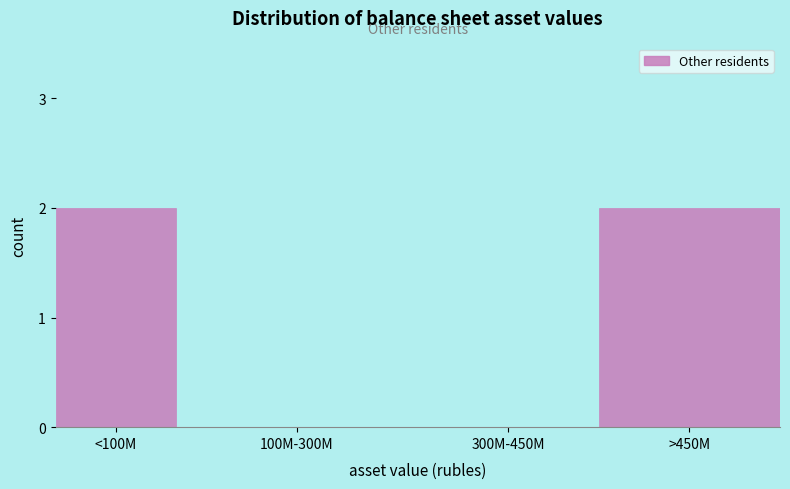

Reading left to right, transcribe all the data shown in this chart.

<100M=2	100M-300M=0	300M-450M=0	>450M=2